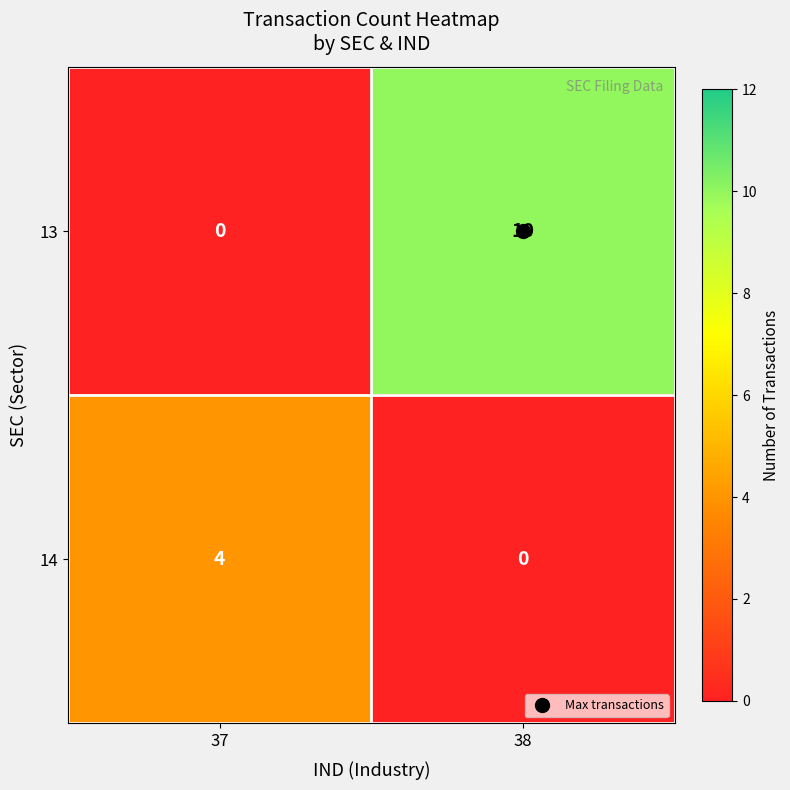

Rank the series by their maximum value, from highest to lowest.

13, 14